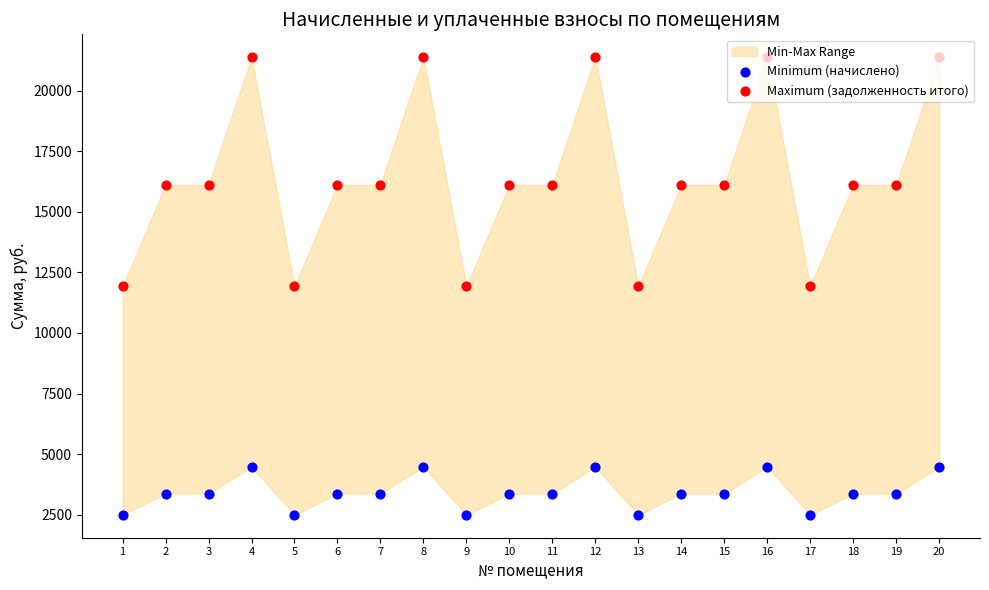

What is the total value across all series at 7?

19486.8